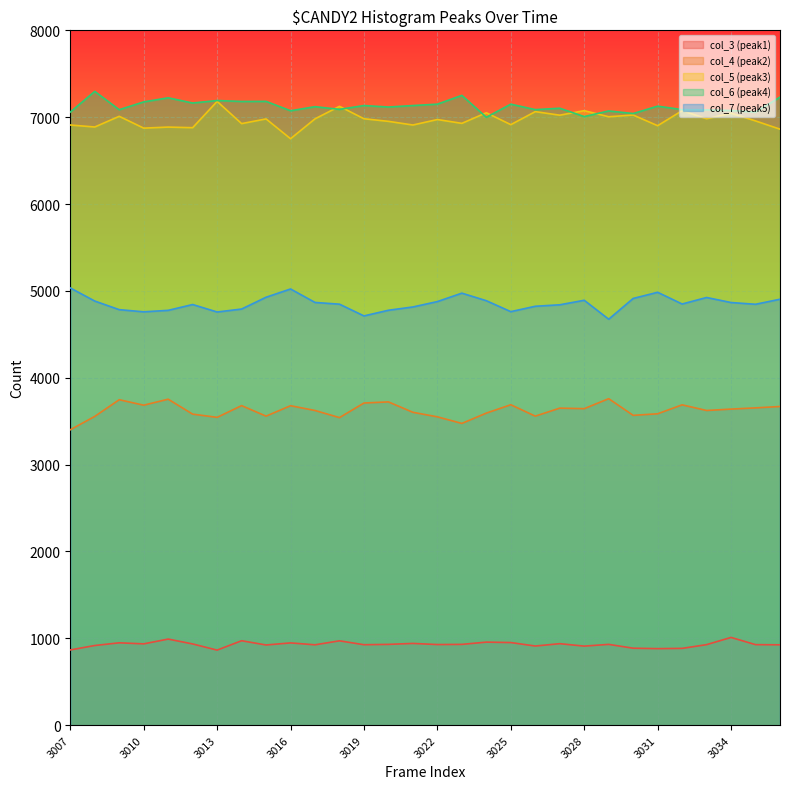

At which category does the chart reach its peak across all series?

3008